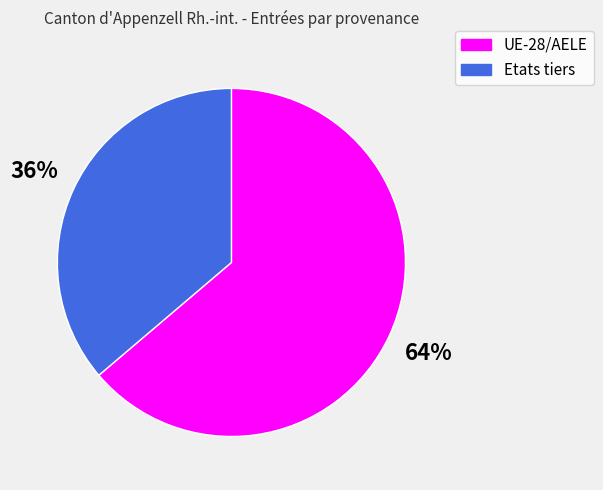

To the nearest percent, what is the difference between the UE-28/AELE and Etats tiers slice percentages?

28%